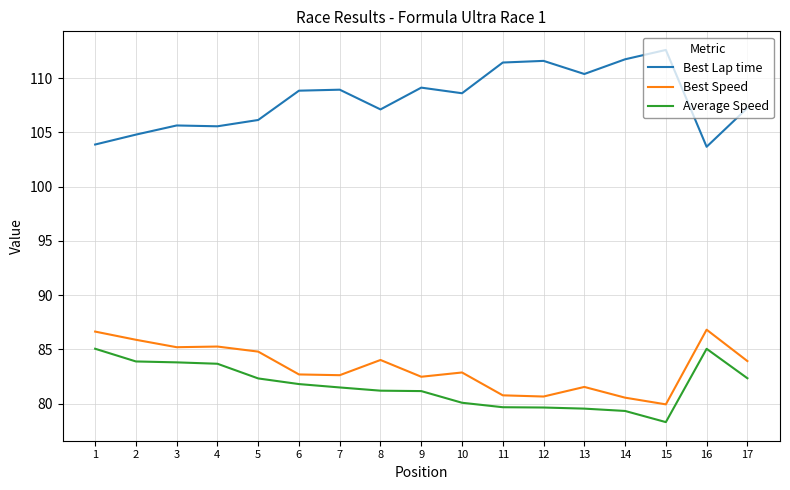

How many lines are shown in the chart?

3